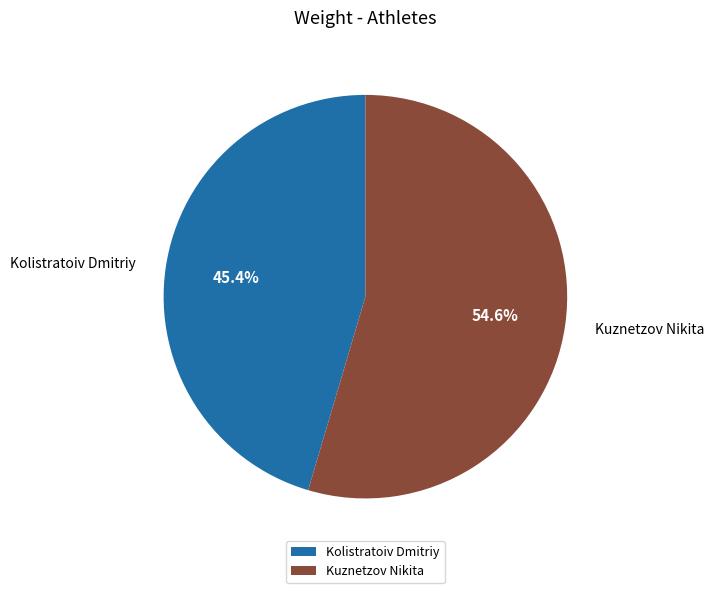

How many segments does this pie chart have?

2